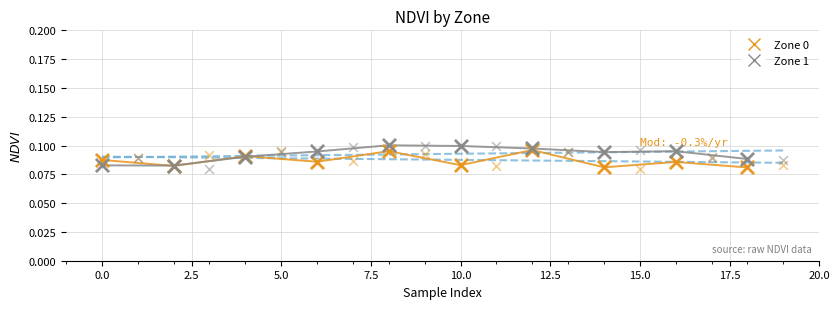

Which series reaches the maximum Y coordinate?

Zone 1